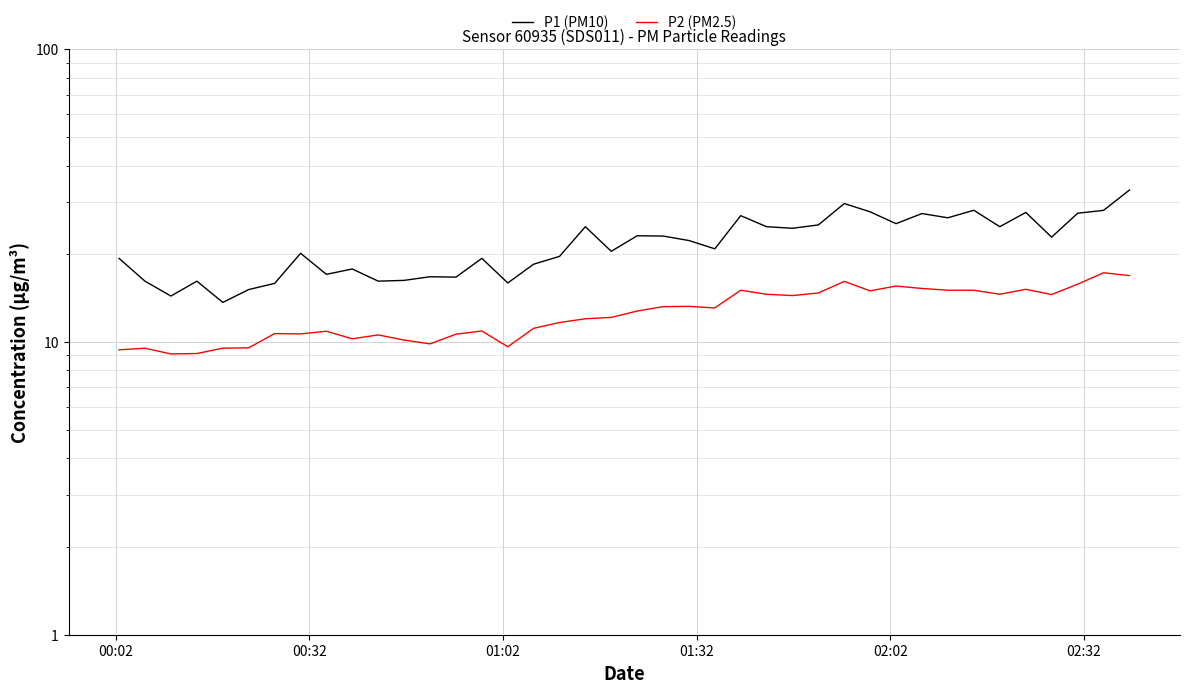

What is the sum of all P2 (PM2.5) values?

504.1